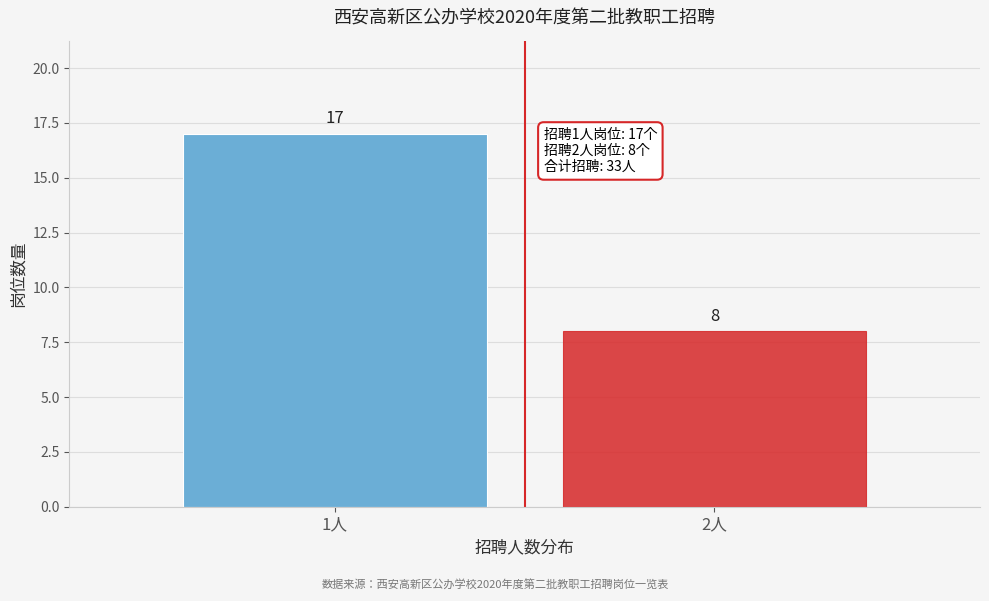

Reading right to left, what are all the values shown in this chart?

2人=8	1人=17